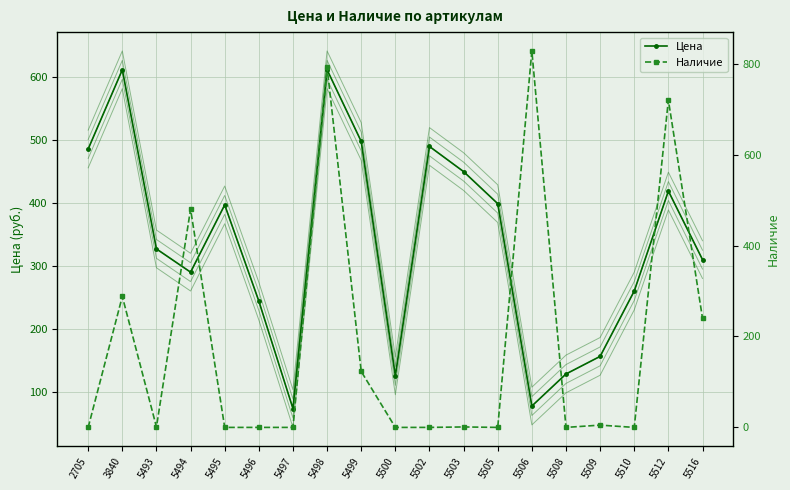

What is the difference between the maximum and minimum values in the Наличие series?

828